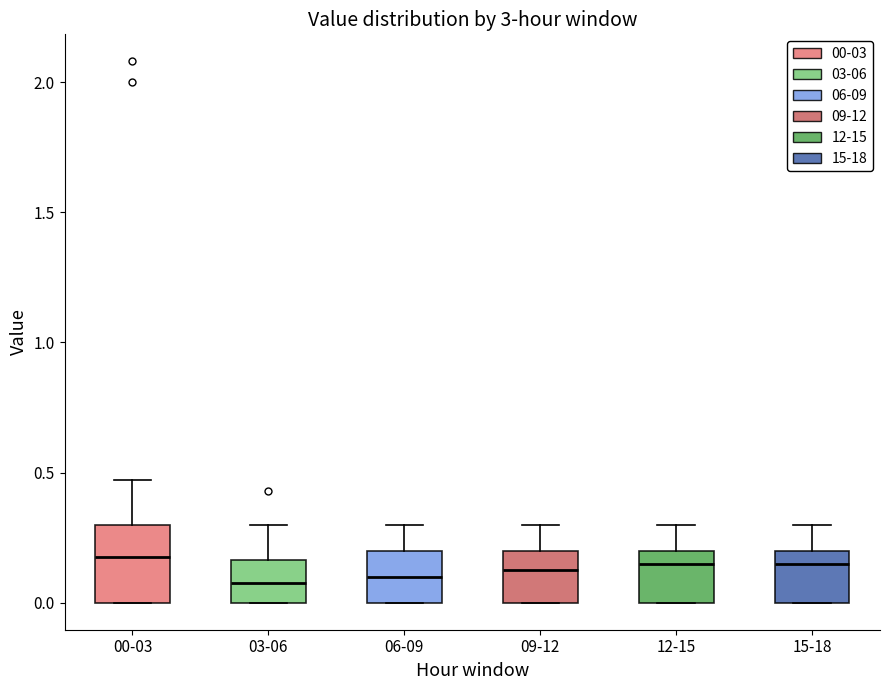

Which box is the tallest, from its lower edge to its upper edge?

00-03